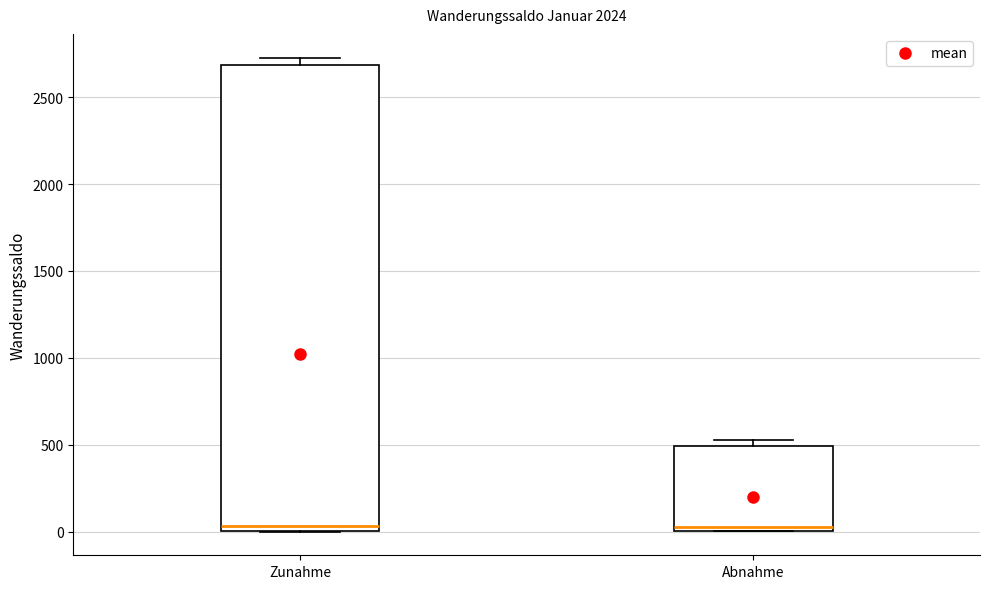

Where is the lower edge of the box for Abnahme on the y-axis? The values are not printed on the chart, so give them approximately, as read against the axis.

0